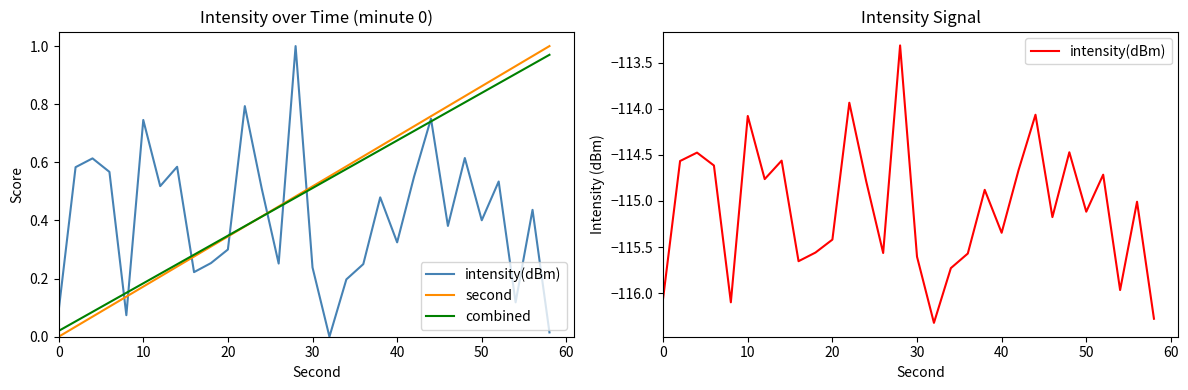

What is the sum of all second values?

15.0